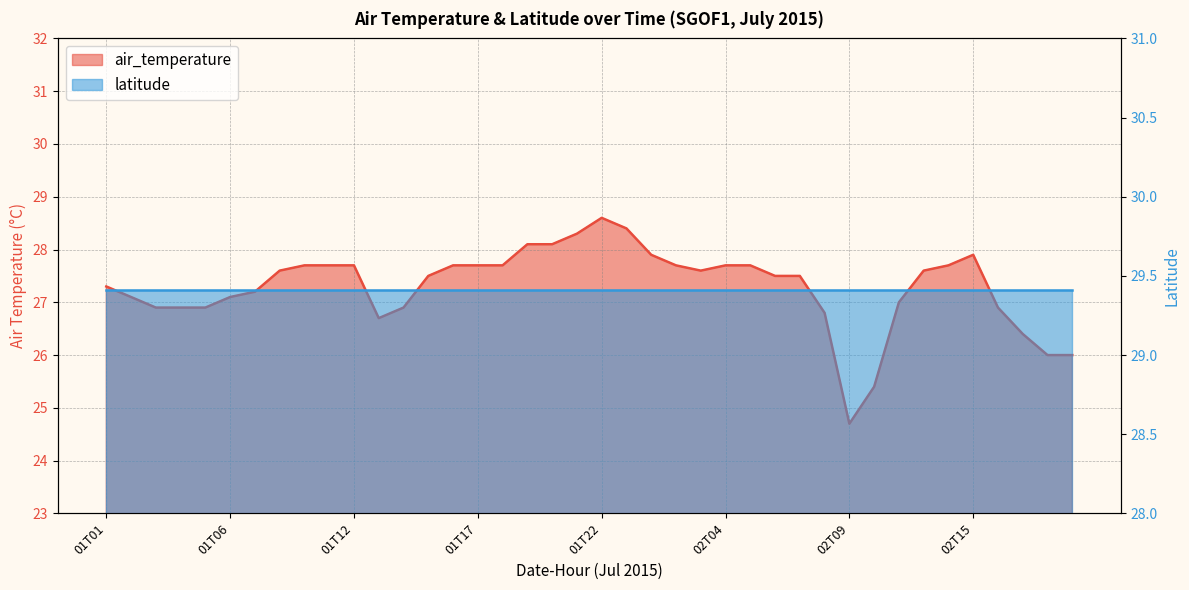

What is the value of the 36th point from the left?

27.9